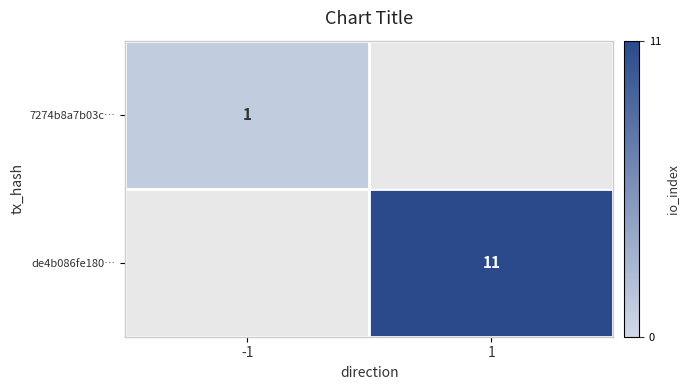

Is it true that de4b086fe180… equals 11 at 1?

True